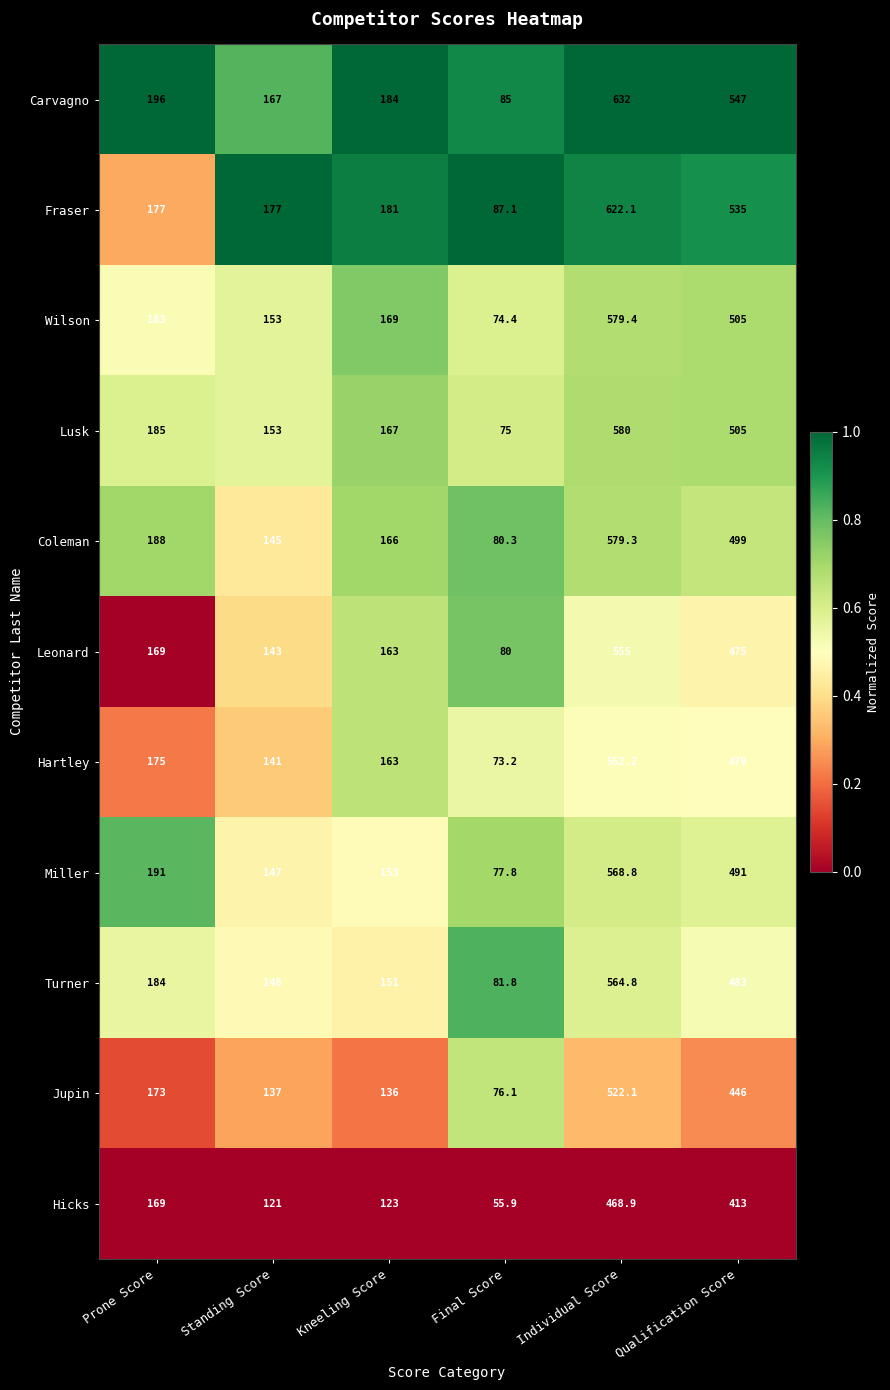

What is the difference between the highest and lowest values at Standing Score?

56.0